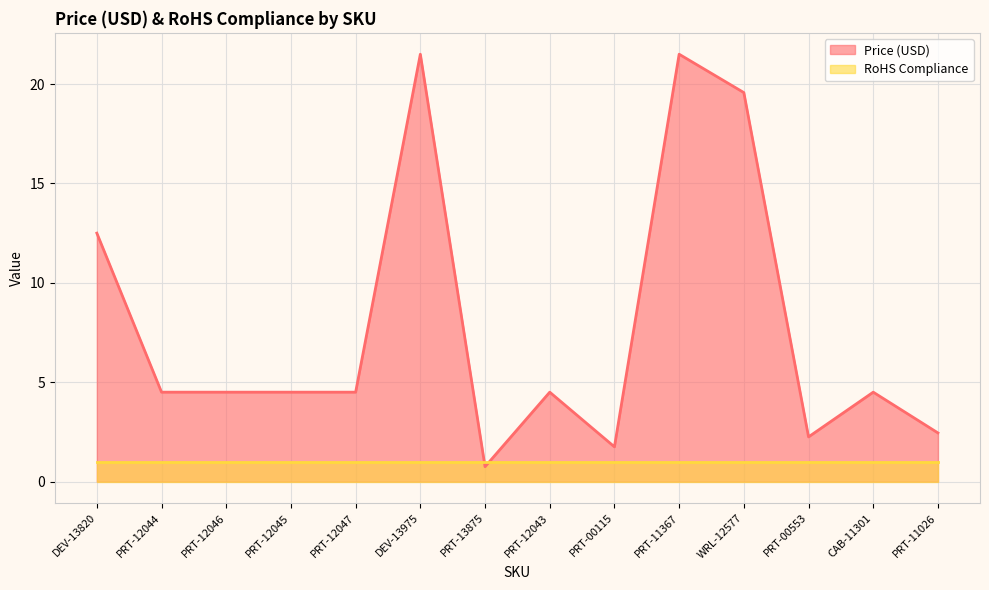

How many data points are less than 4?

4